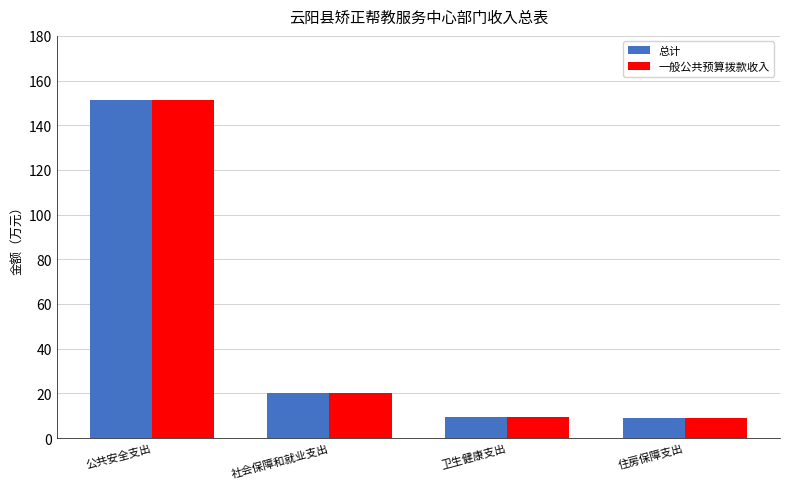

What are all the series names shown in the legend?

总计, 一般公共预算拨款收入